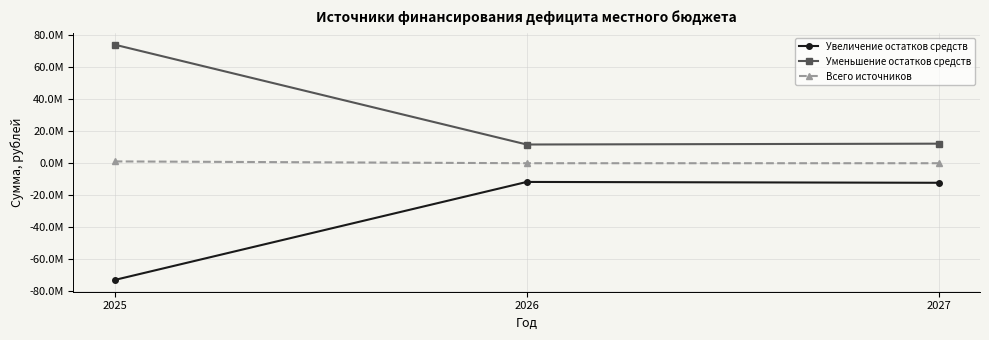

True or false: Увеличение остатков средств has a value of -4848468.6 at 2027.

False